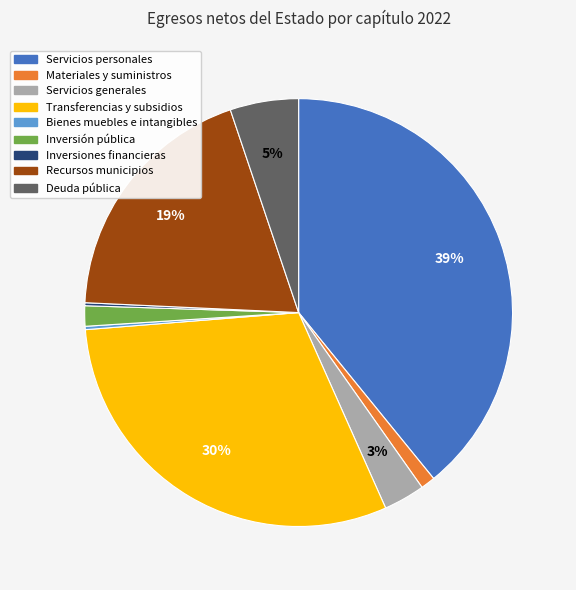

Do Servicios personales and Deuda pública together represent more than half of the pie?

No